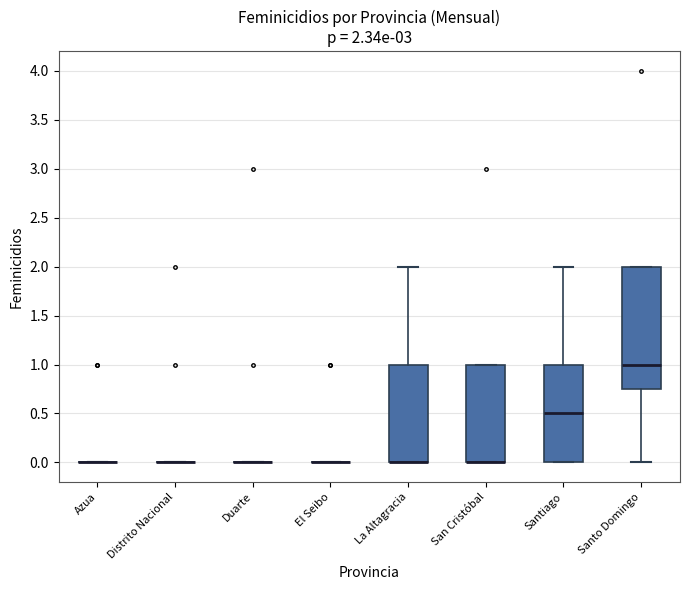

Which box is the tallest, from its lower edge to its upper edge?

Santo Domingo